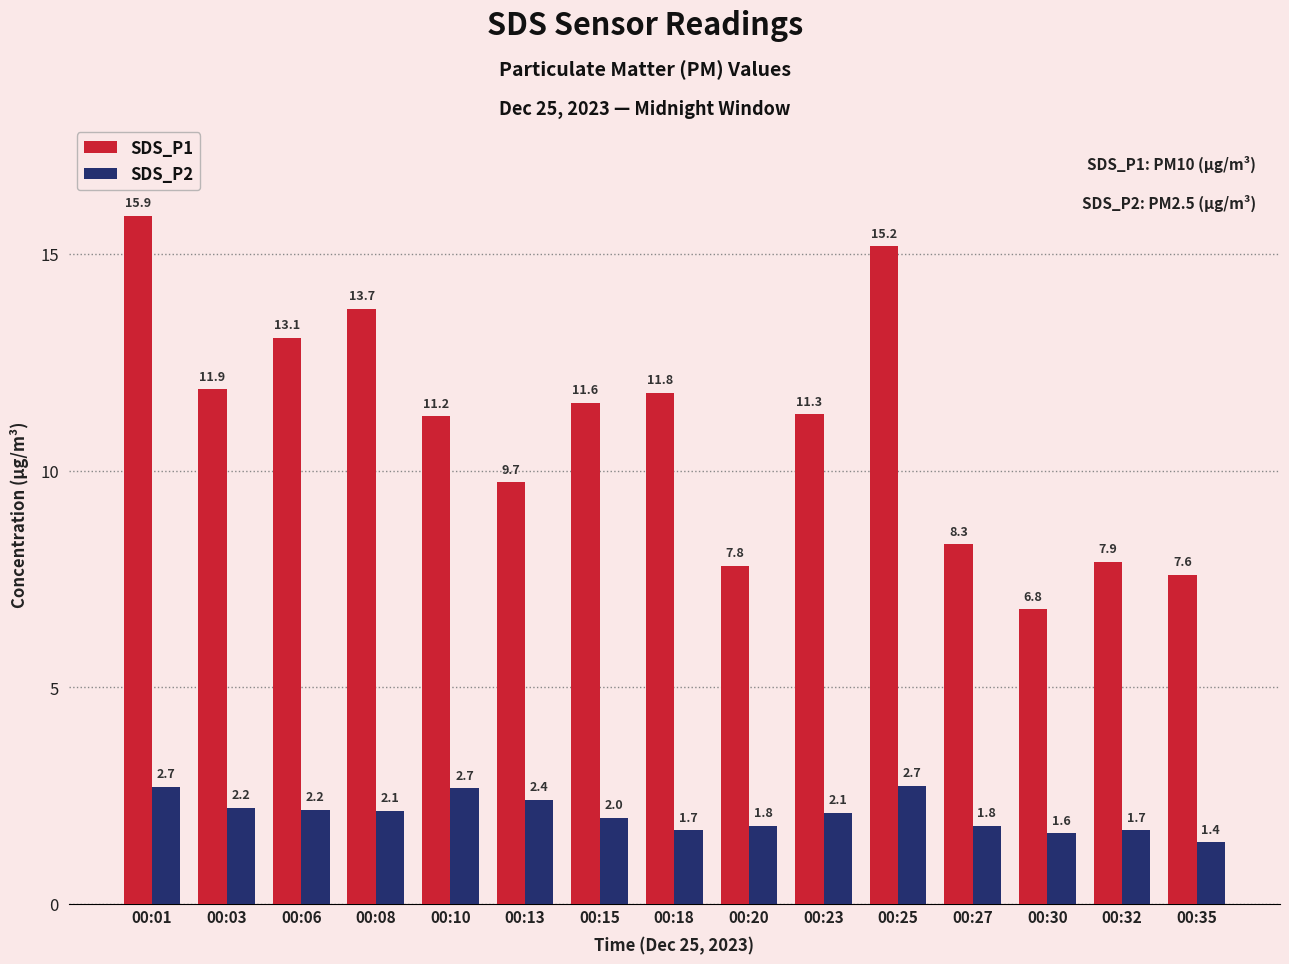

Is it true that SDS_P1 equals 5.5 at 00:01?

False